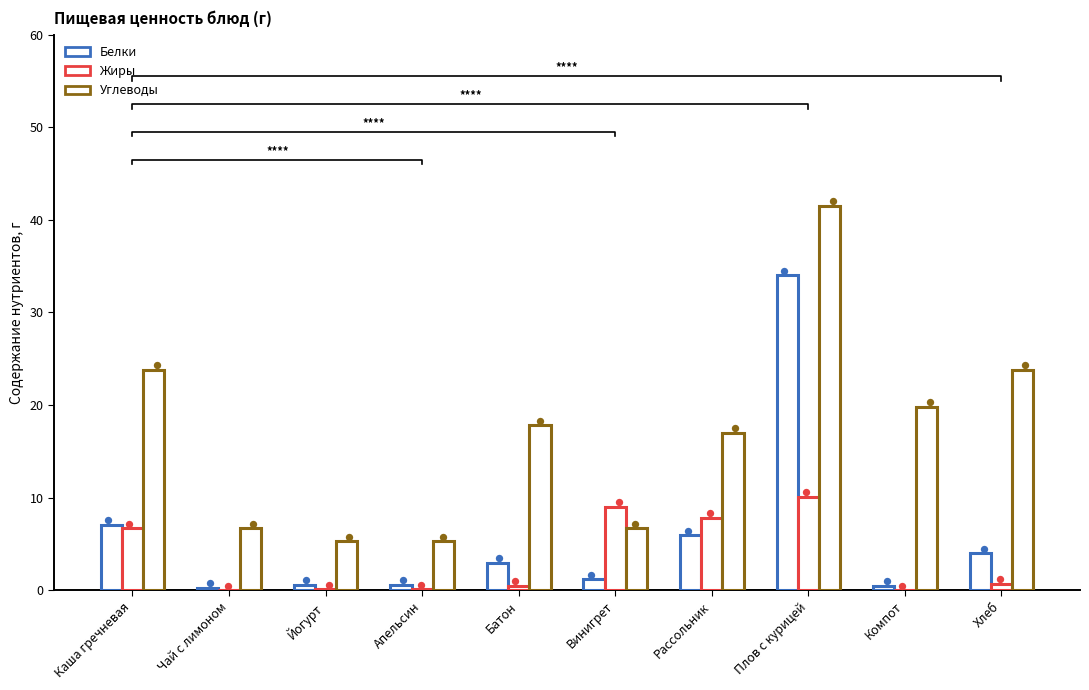

Which series reaches the maximum Y coordinate?

Углеводы